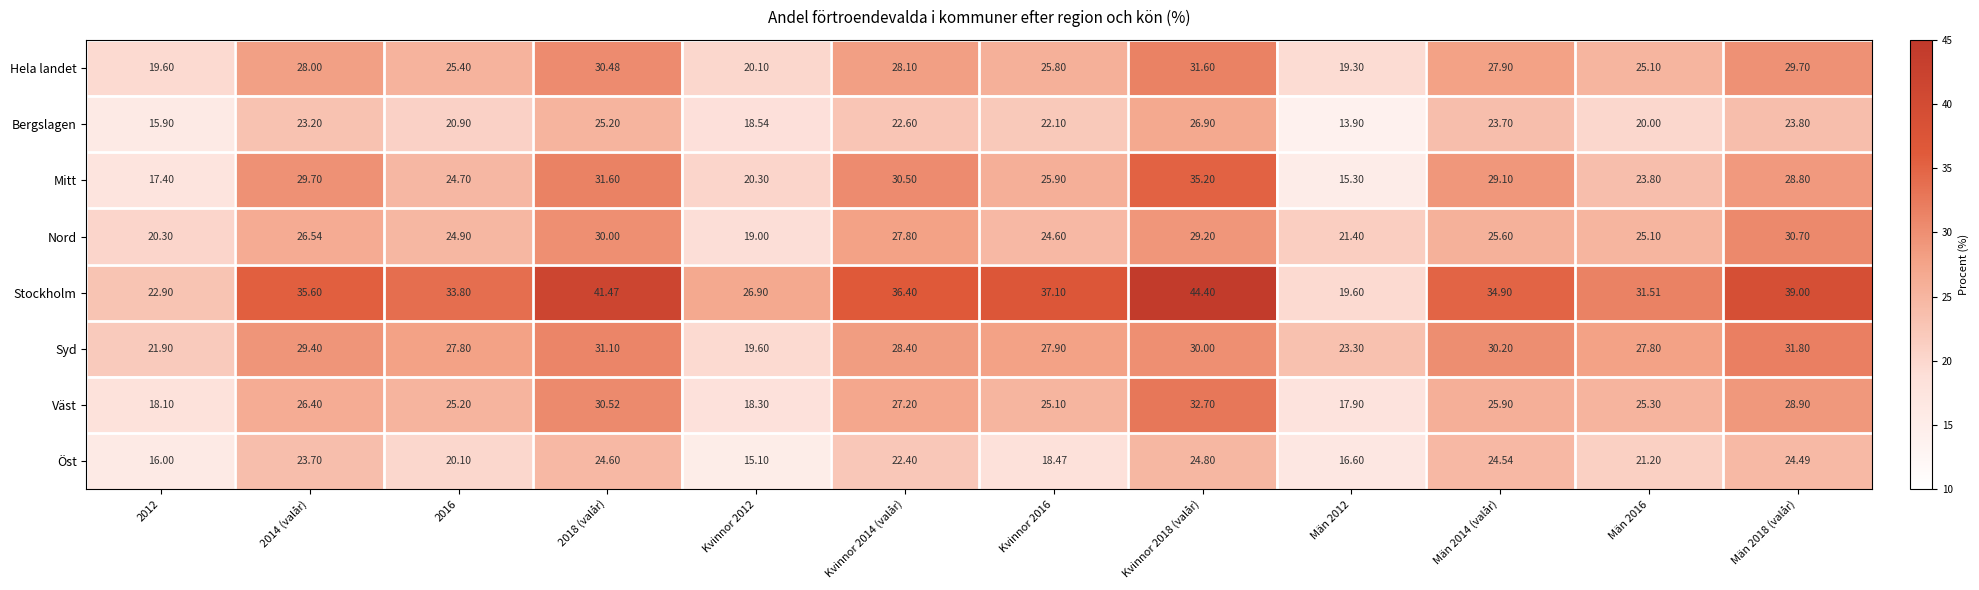

Rank the series at 2018 (valår) from lowest to highest value.

Öst, Bergslagen, Nord, Hela landet, Väst, Syd, Mitt, Stockholm